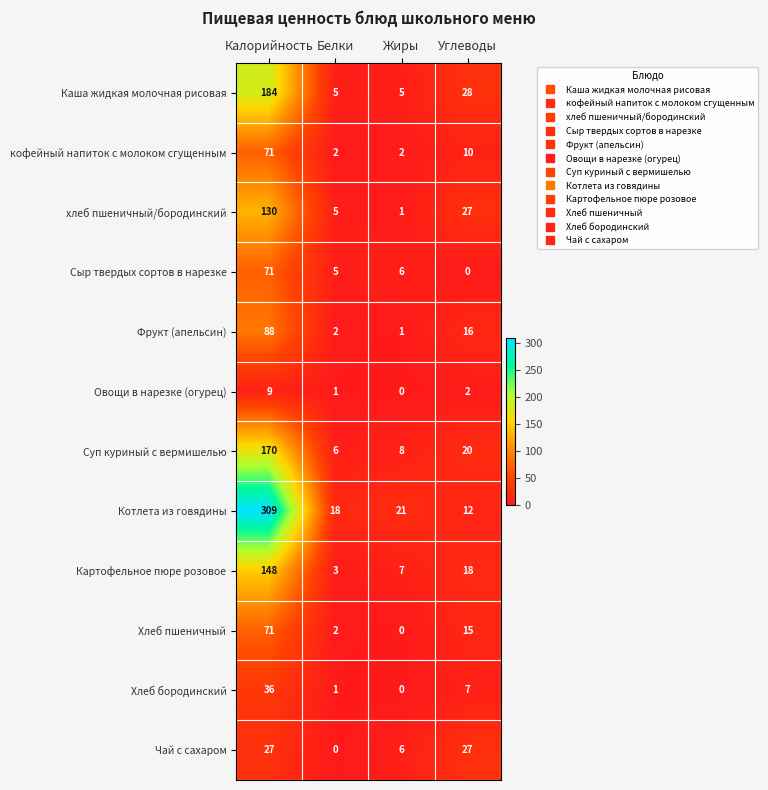

What is the total value across all series at Углеводы?

182